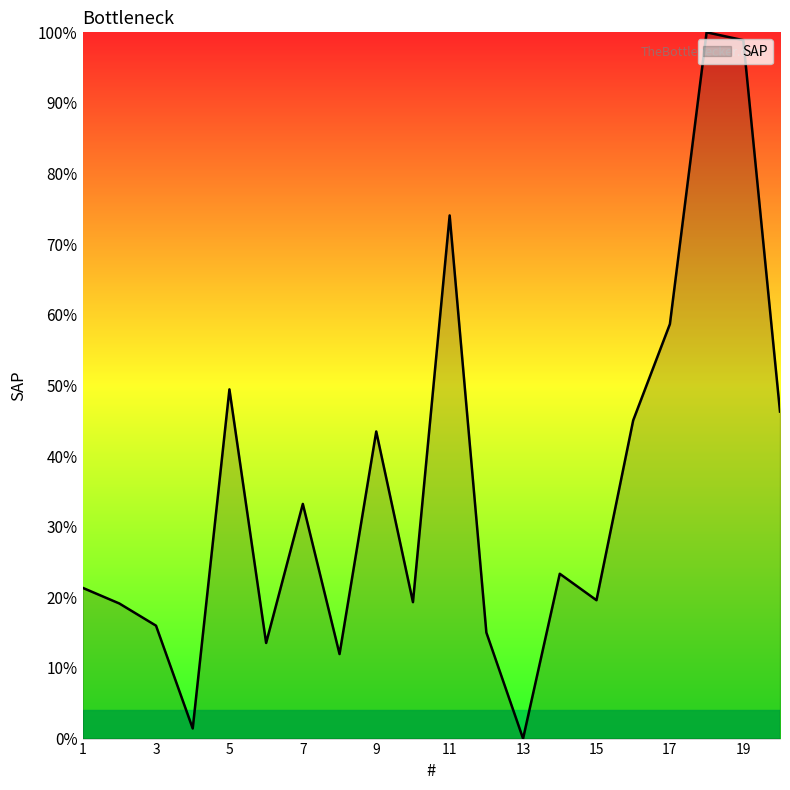

What is the difference between the maximum and minimum values?

100.0